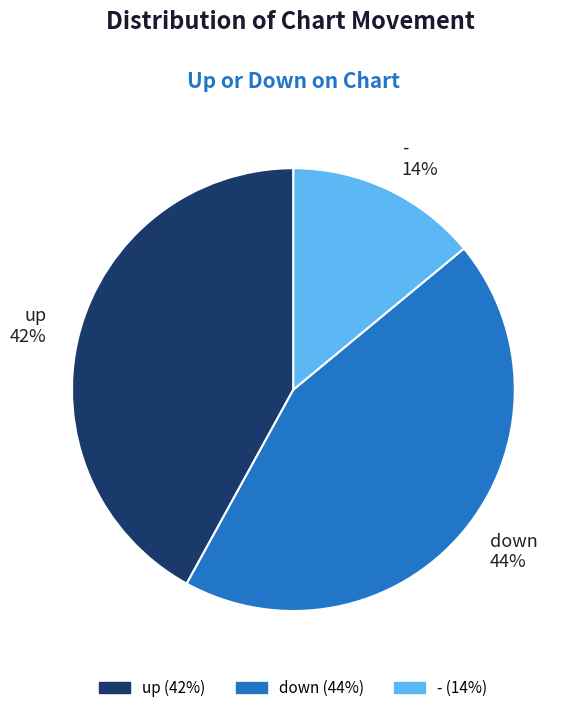

To the nearest percent, what is the difference between the - and up slice percentages?

28%